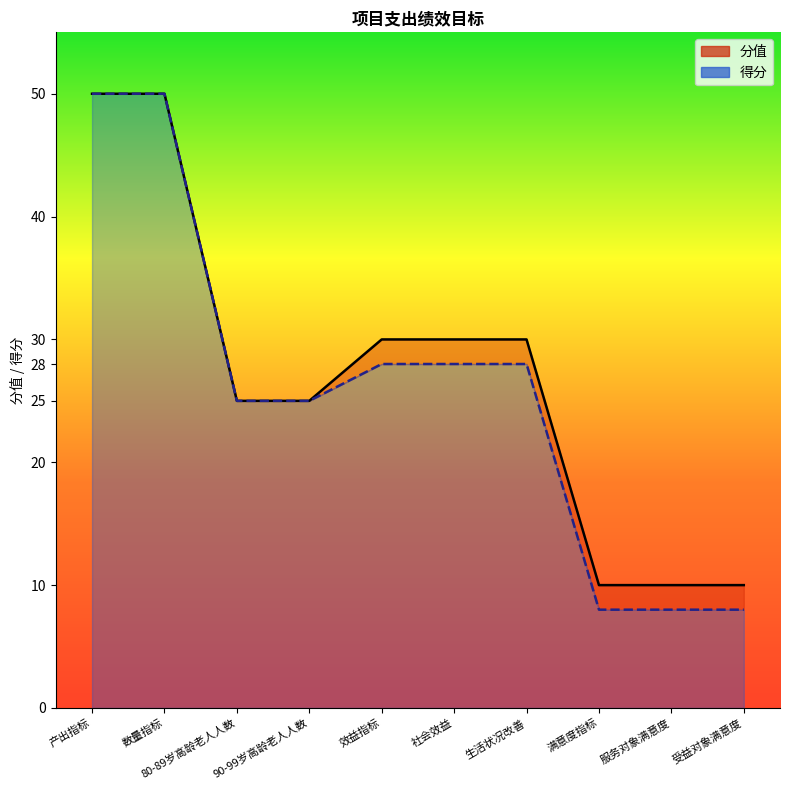

True or false: 分值 and 得分 cross at least once.

False